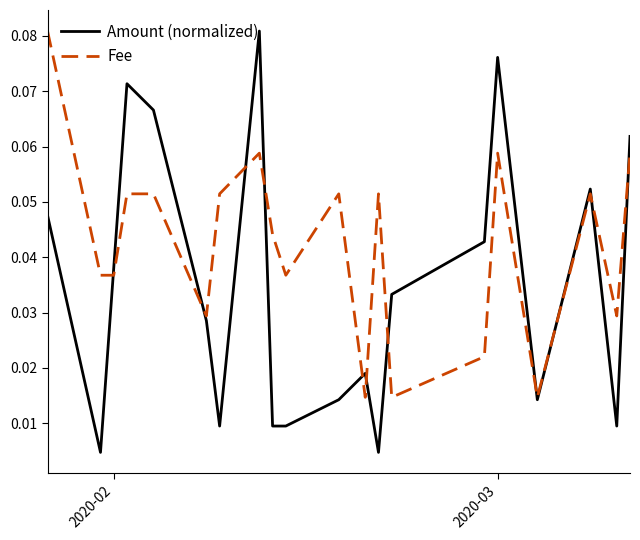

Which series has the widest spread of values?

Amount (normalized)